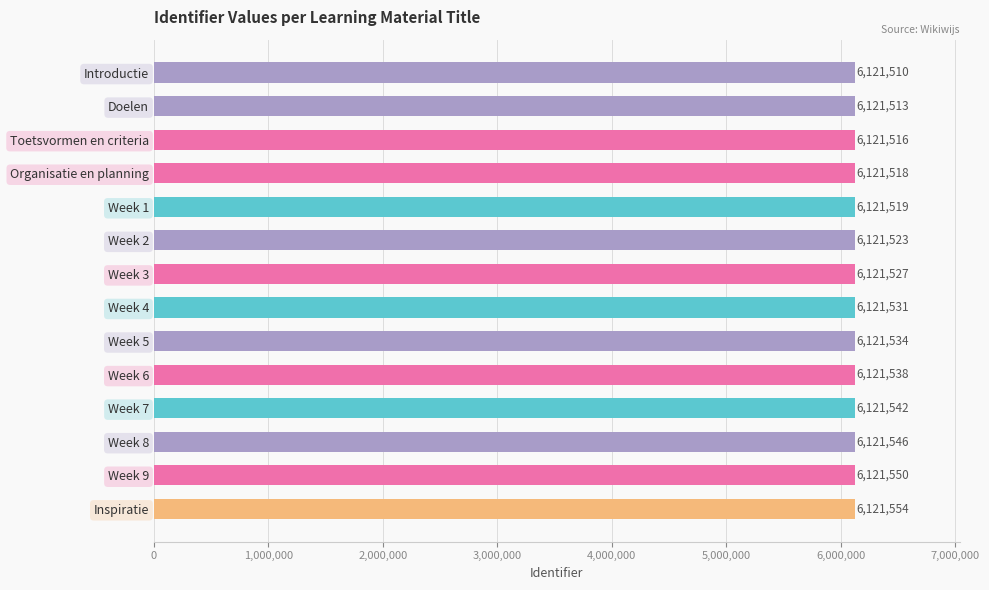

Reading top to bottom, extract all data points from this chart.

6121510	6121513	6121516	6121518	6121519	6121523	6121527	6121531	6121534	6121538	6121542	6121546	6121550	6121554